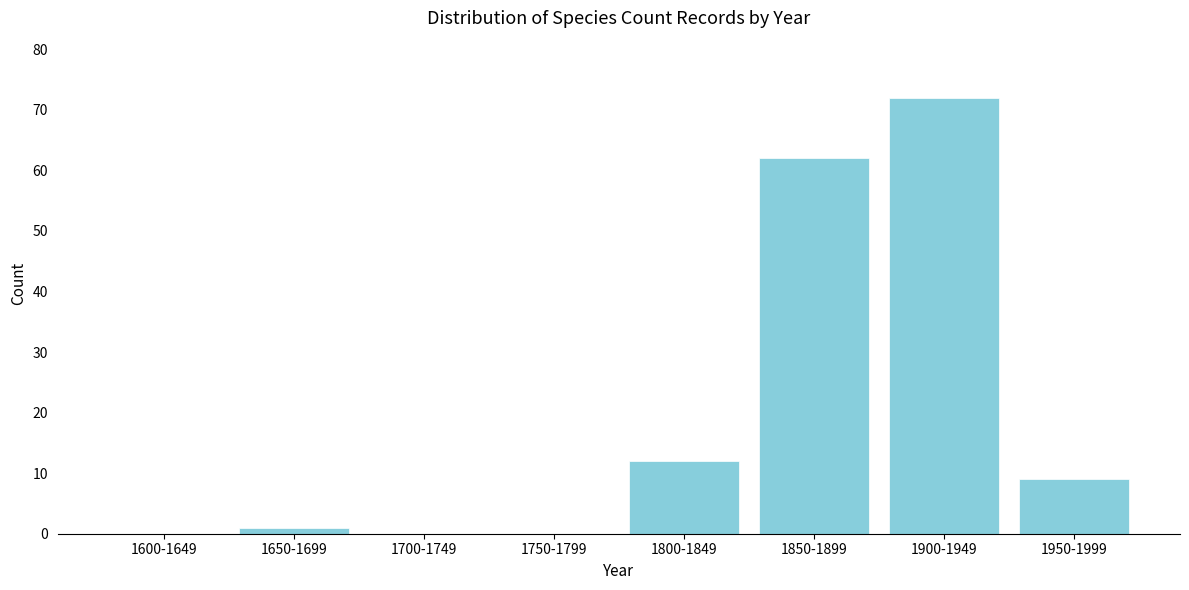

Reading left to right, extract all data points from this chart.

1600-1649=0	1650-1699=1	1700-1749=0	1750-1799=0	1800-1849=12	1850-1899=62	1900-1949=72	1950-1999=9